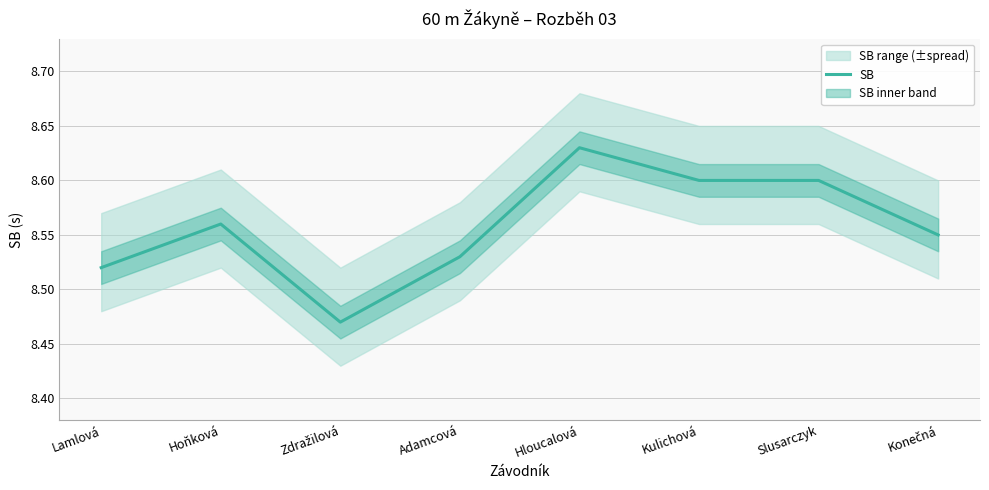

What is the value of the 4th point from the left?

8.5